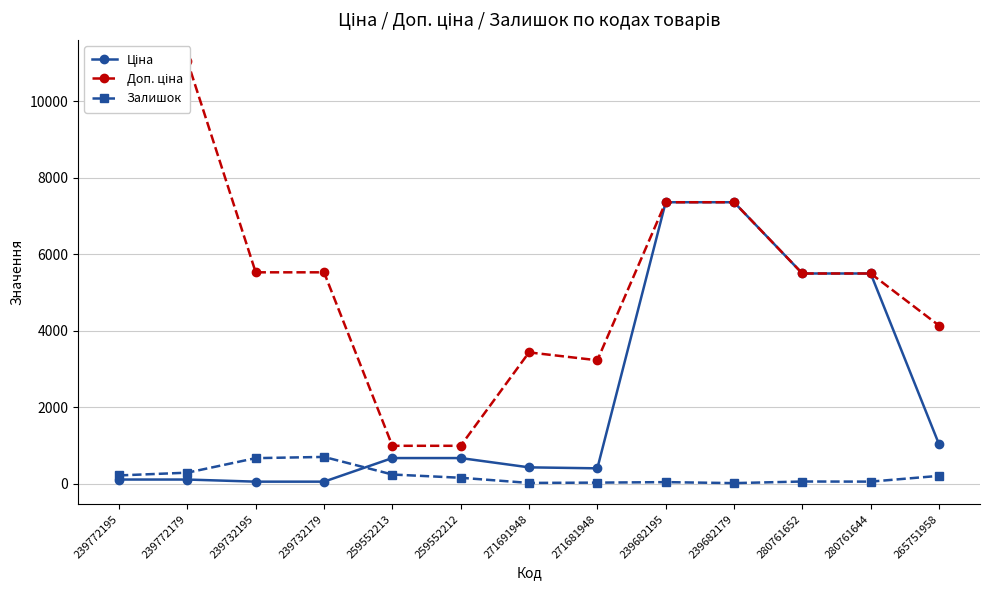

True or false: Залишок and Доп. ціна intersect in this chart.

False